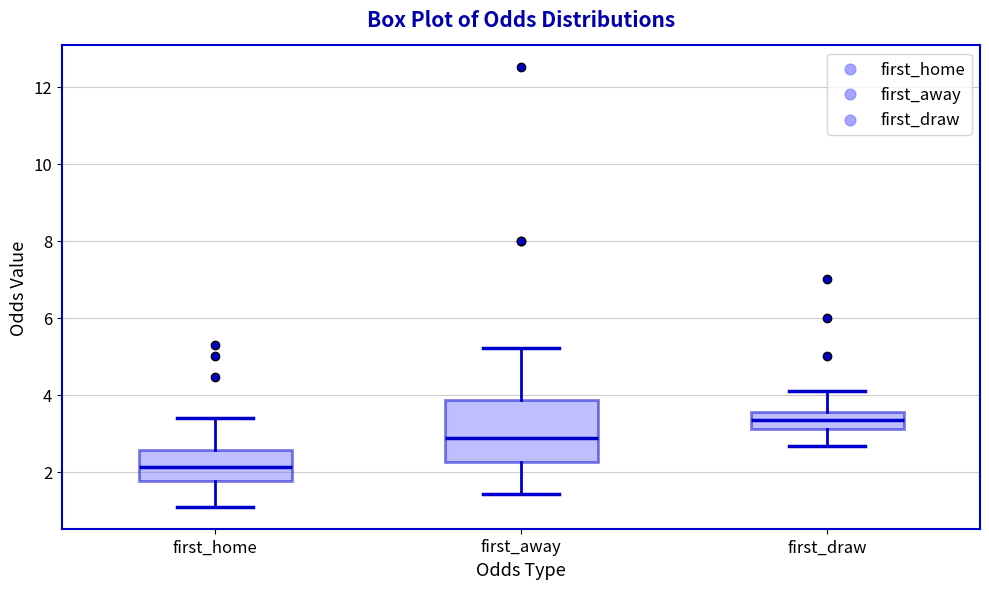

Where does the lower whisker of the box for first_home end on the y-axis? The values are not printed on the chart, so give them approximately, as read against the axis.

1.0